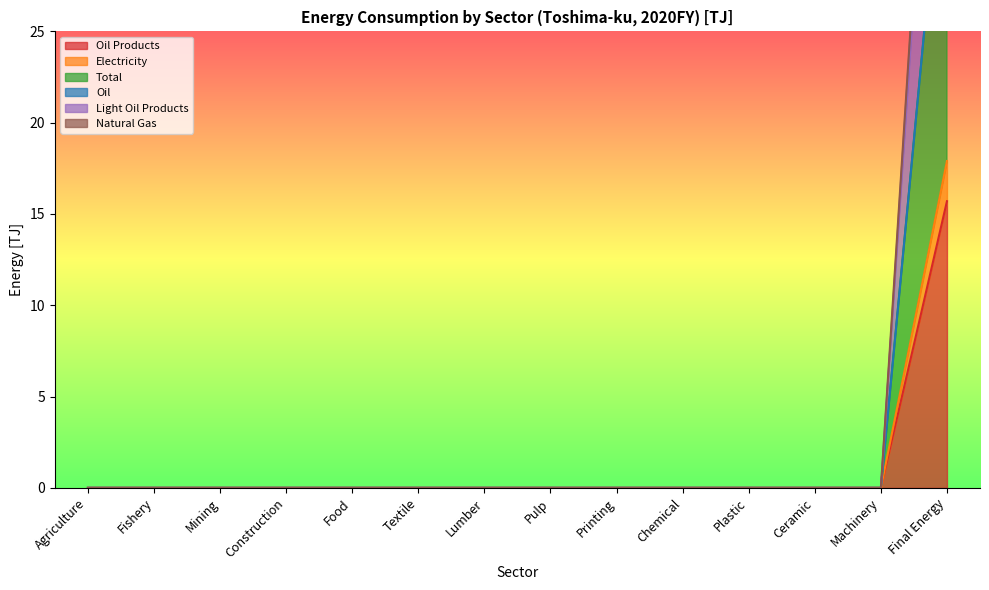

What is the maximum value shown in the chart?

56.1